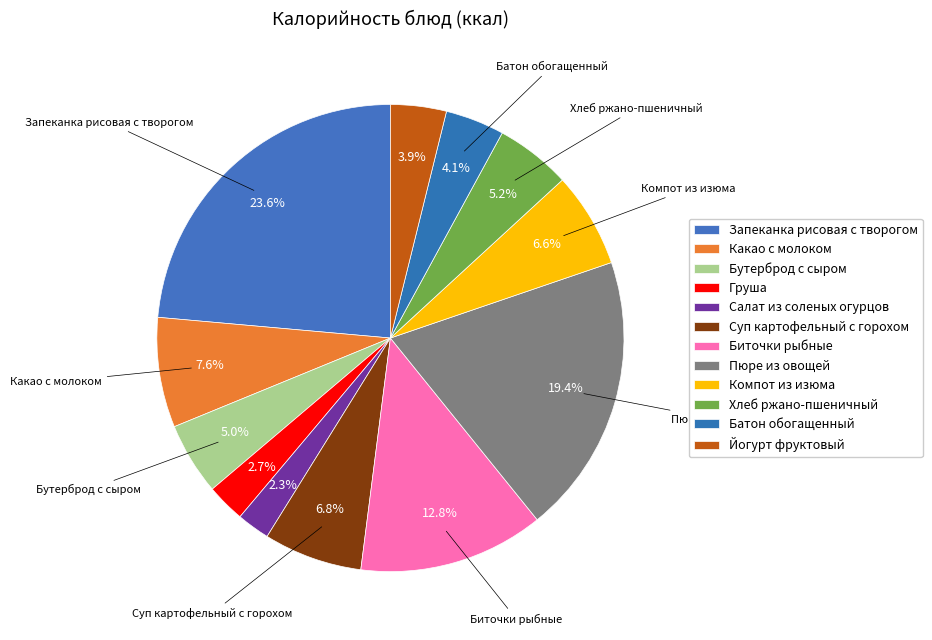

What percentage is NOT represented by Запеканка рисовая с творогом?

76.4%